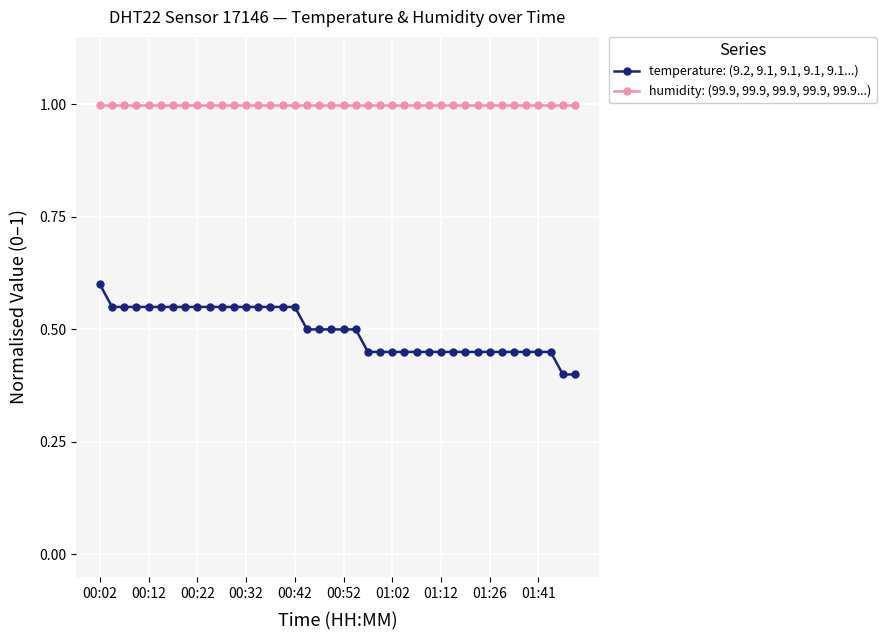

Is this an area chart (filled region under the line)?

No